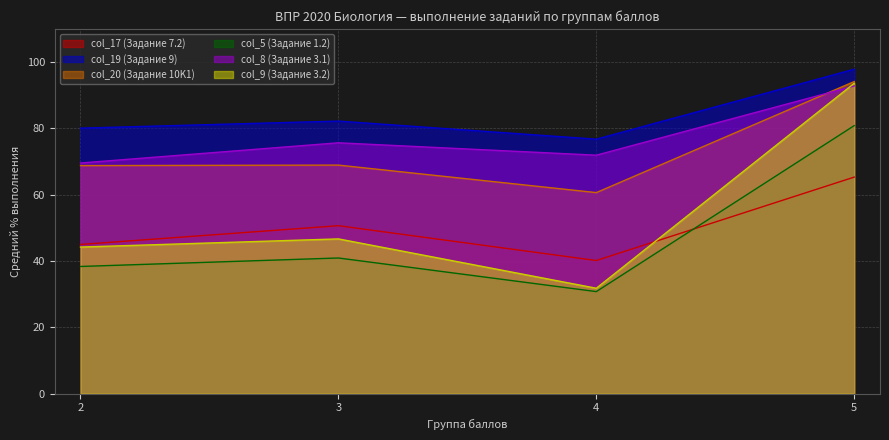

Reading left to right, list all the values displayed in this chart.

col_17 (Задание 7.2): 2=45.0	3=50.6	4=40.1	5=65.3
col_19 (Задание 9): 2=80.1	3=82.2	4=76.8	5=97.9
col_20 (Задание 10K1): 2=68.8	3=68.9	4=60.6	5=94.2
col_5 (Задание 1.2): 2=38.4	3=40.9	4=30.8	5=80.8
col_8 (Задание 3.1): 2=69.6	3=75.7	4=71.9	5=92.8
col_9 (Задание 3.2): 2=44.2	3=46.7	4=31.8	5=93.6